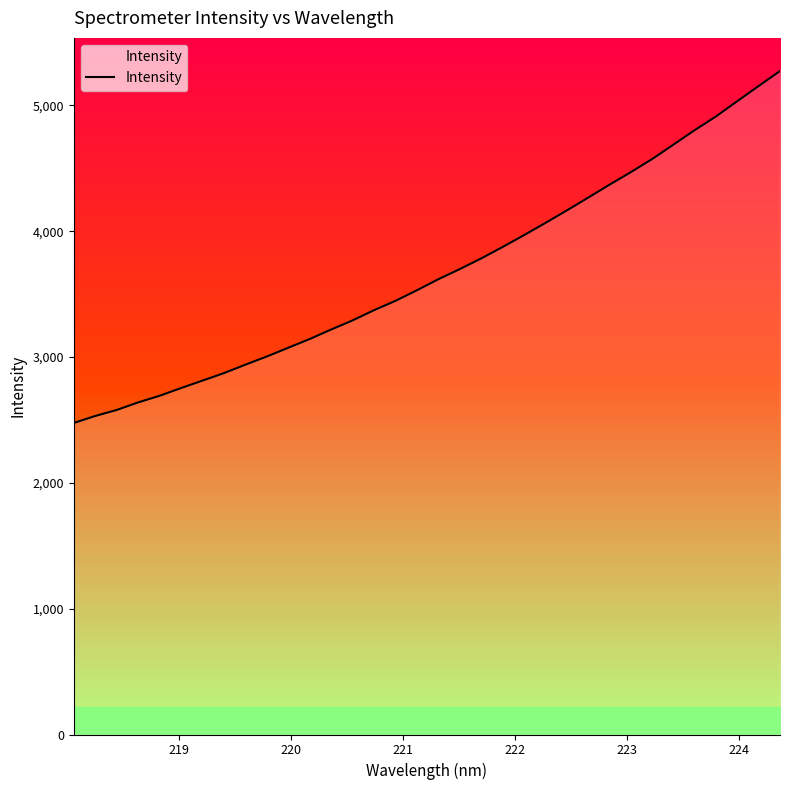

What is the difference between the maximum and minimum values?

2797.3